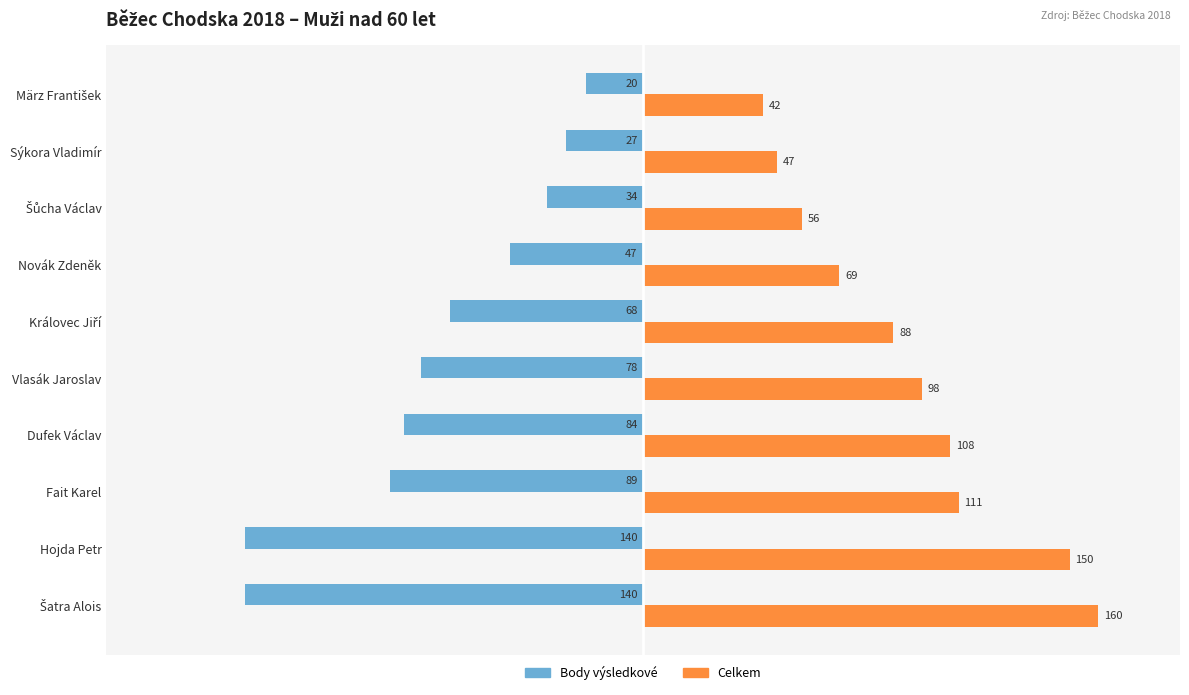

List the series in order of their overall mean, highest first.

Celkem, Body výsledkové